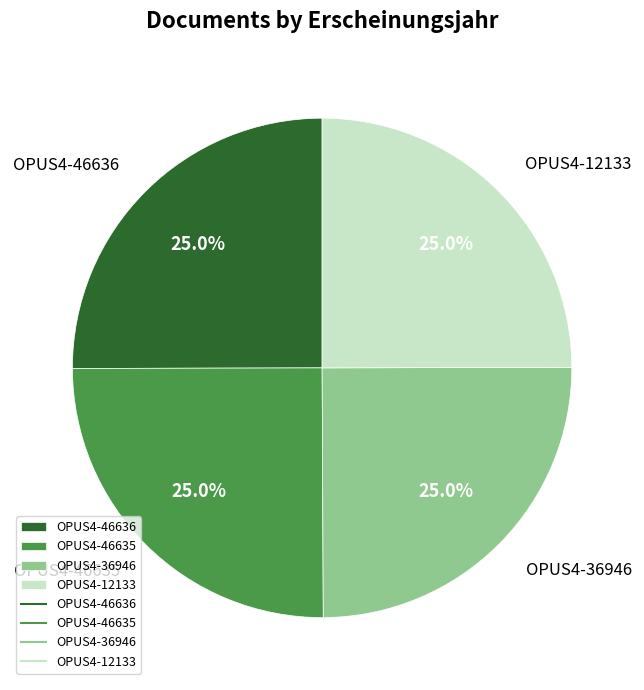

Approximately how many times larger is the value at OPUS4-36946 compared to OPUS4-12133?

1.0